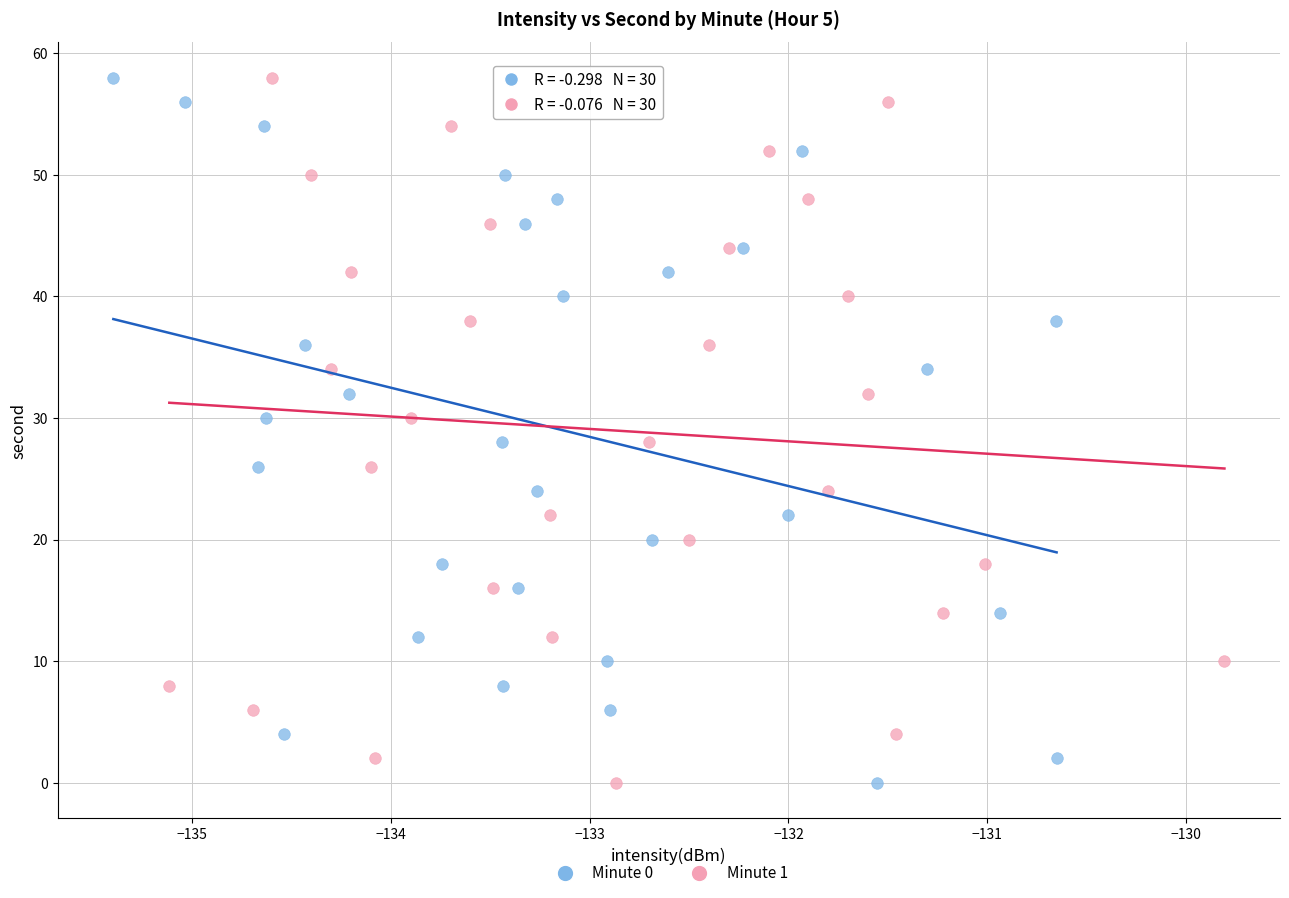

What are all the series names shown in the legend?

Minute 0, Minute 1